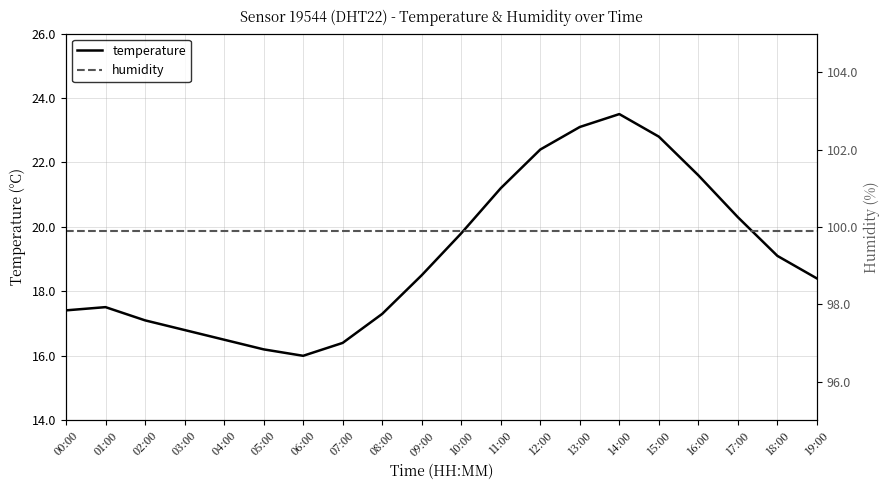

True or false: humidity and temperature intersect in this chart.

False